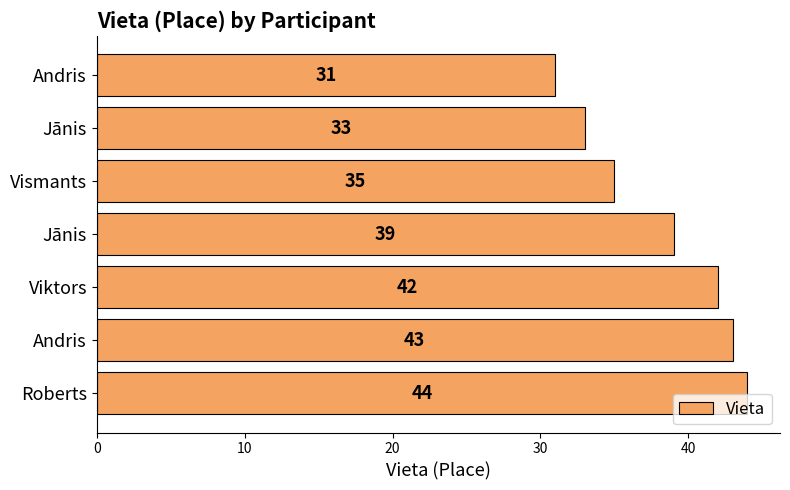

How many data points are less than 39?

3